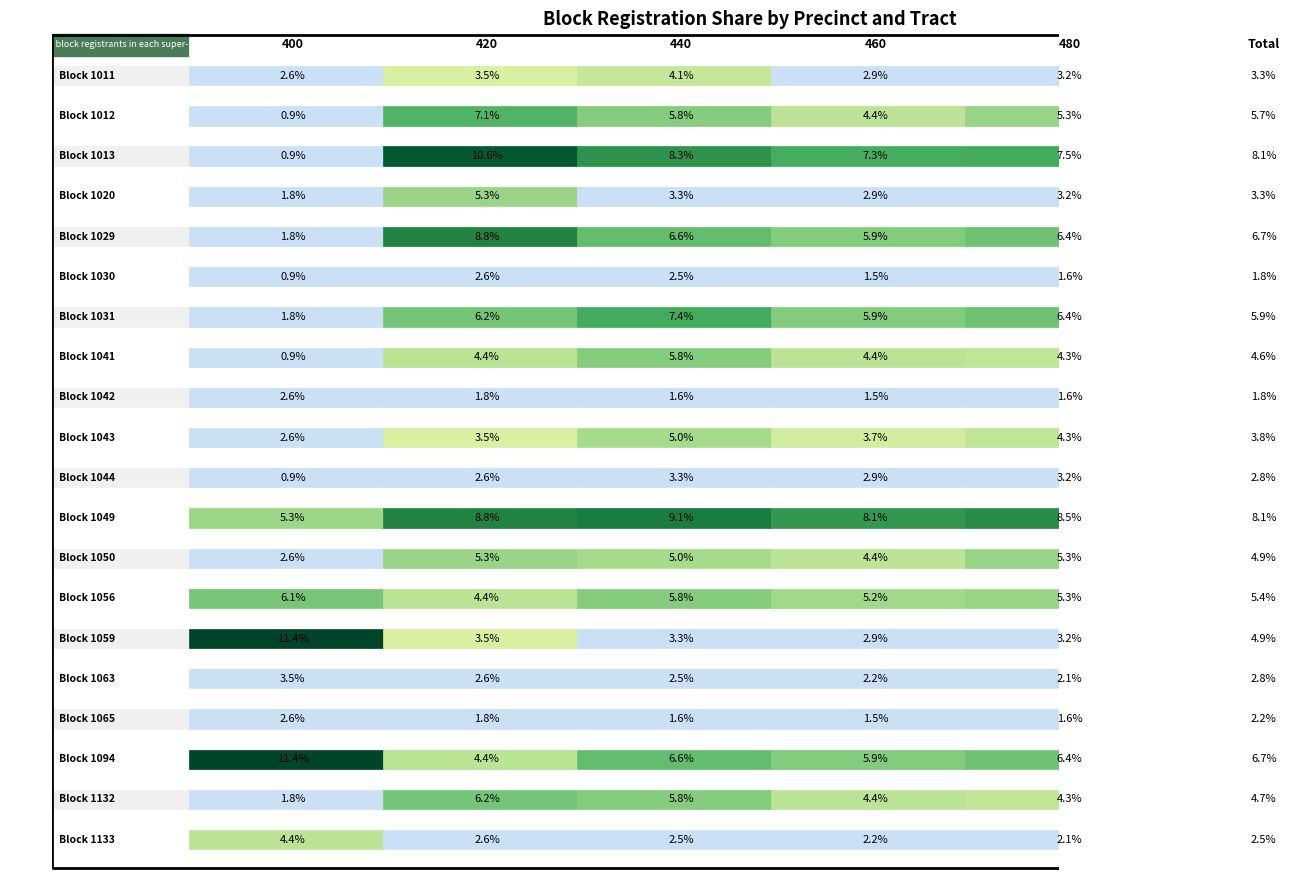

What is the sum of the 460 values at Block 1030 and Block 1043?

5.2